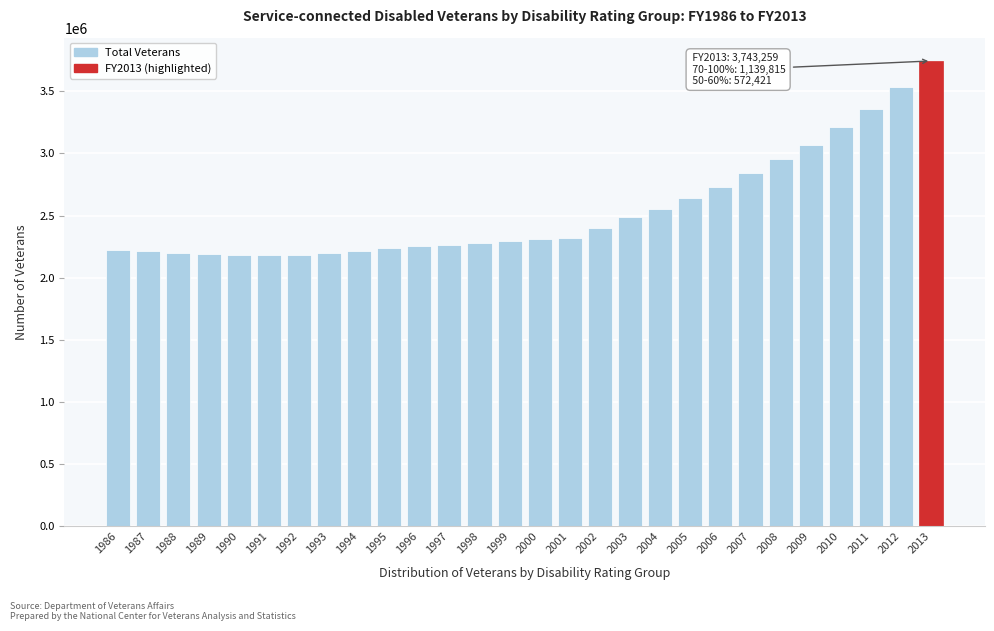

What is the ratio of the value at 2005 to the value at 2009?

0.9